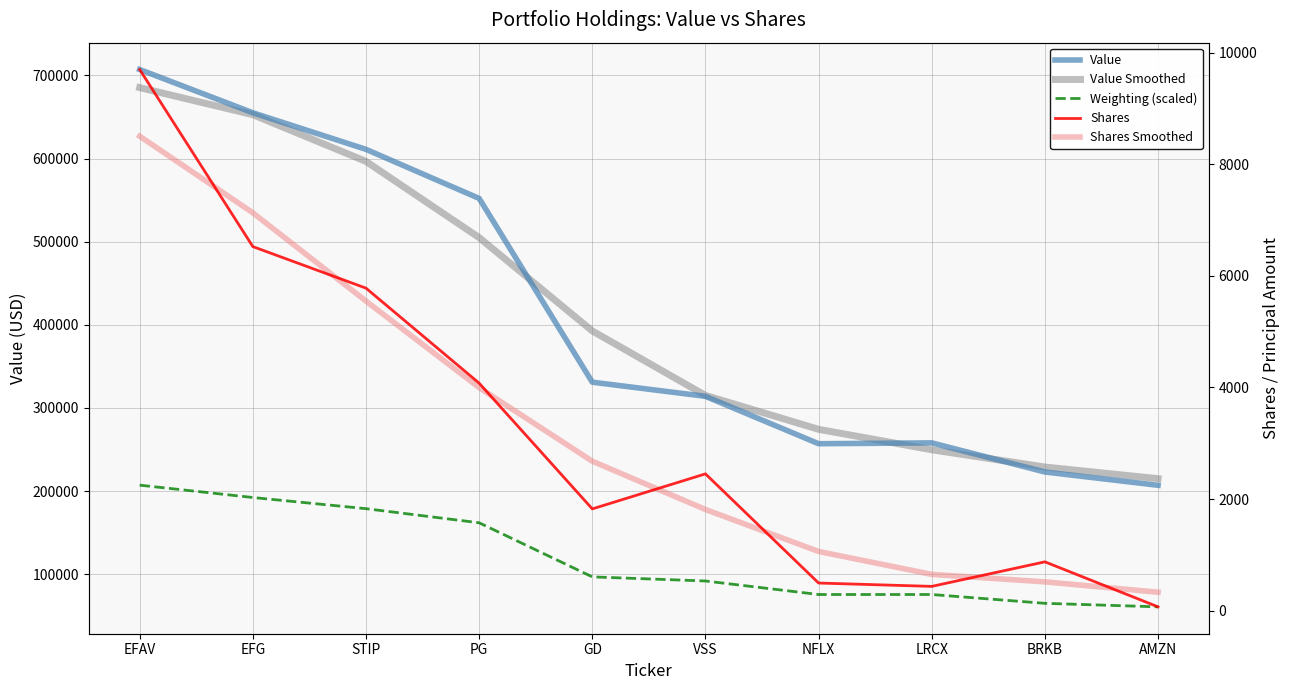

Which series has the largest total across all categories?

Value Smoothed